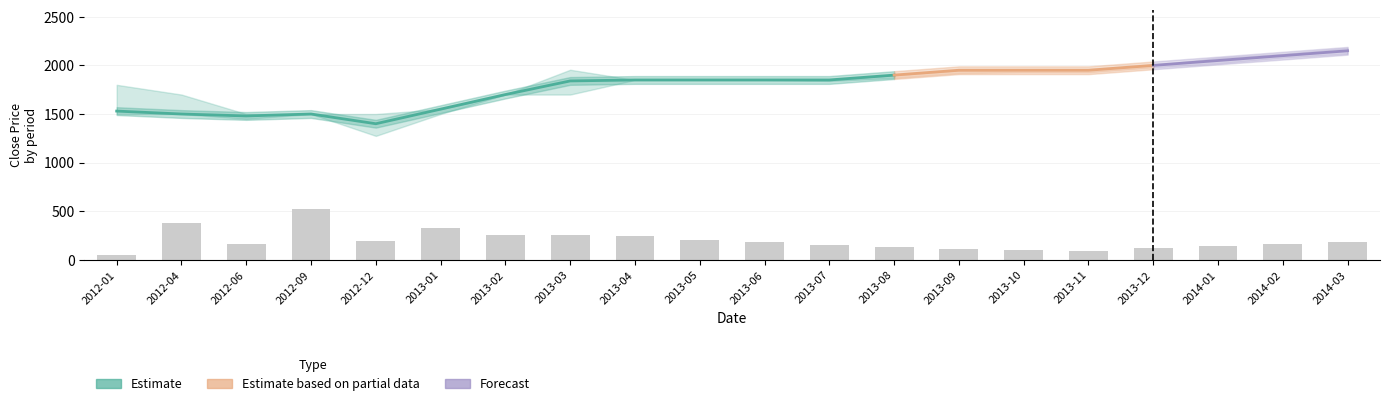

The value of High at 2013-08 is 1900. True or false?

True